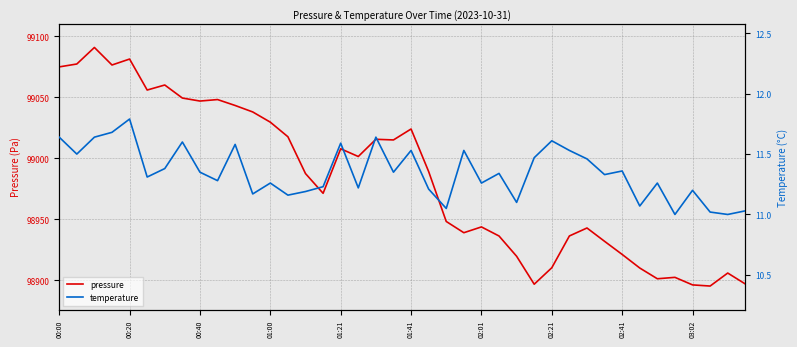

What is the value of the temperature point at the 32nd from the left?

11.3